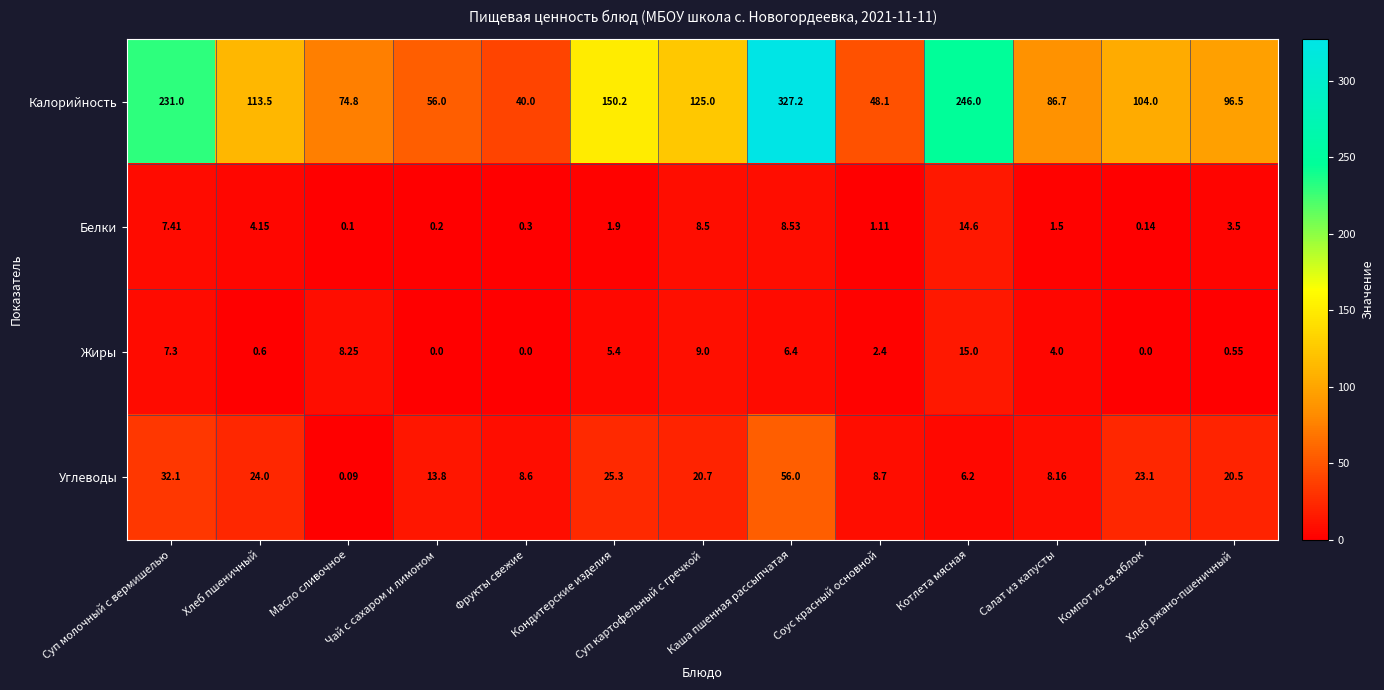

Which series has the largest total across all categories?

Калорийность